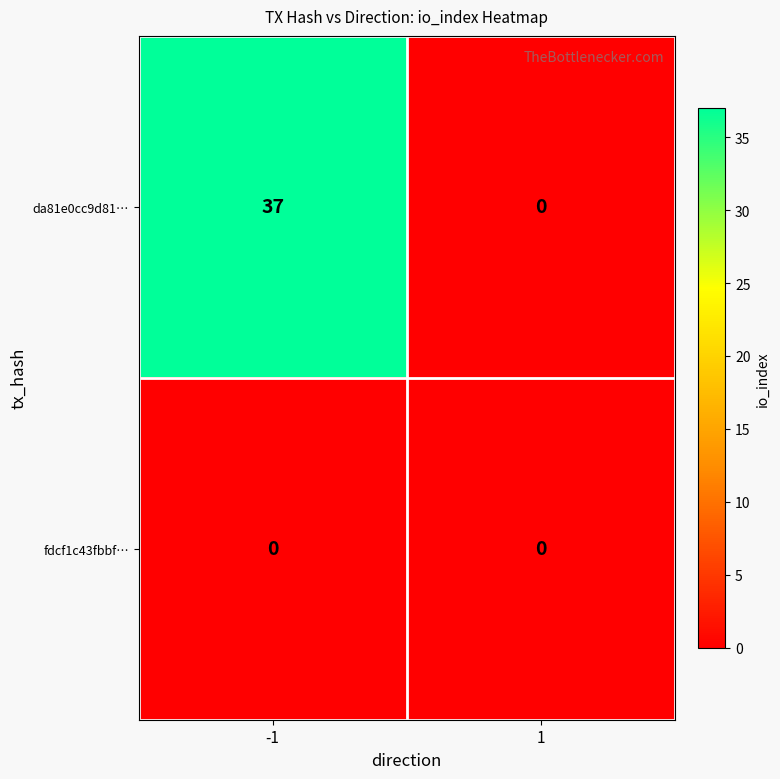

Rank the series by their maximum value, from lowest to highest.

fdcf1c43fbbf…, da81e0cc9d81…